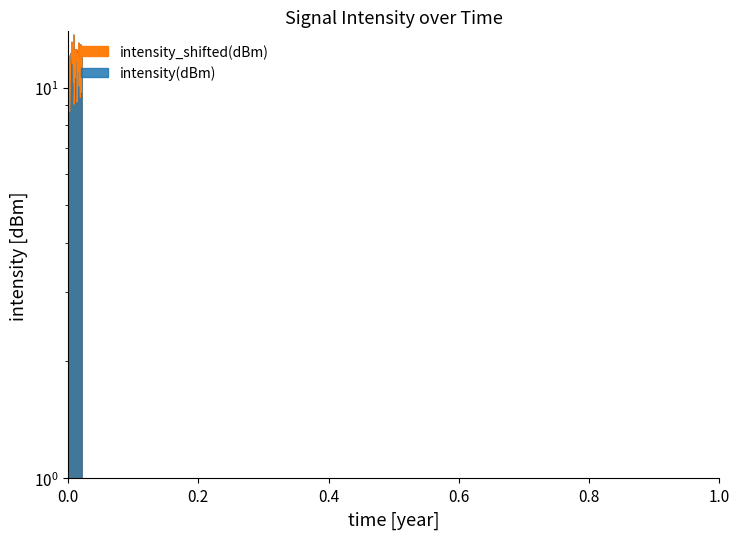

What is the value of the intensity_shifted(dBm) point at the 22nd from the left?

12.5